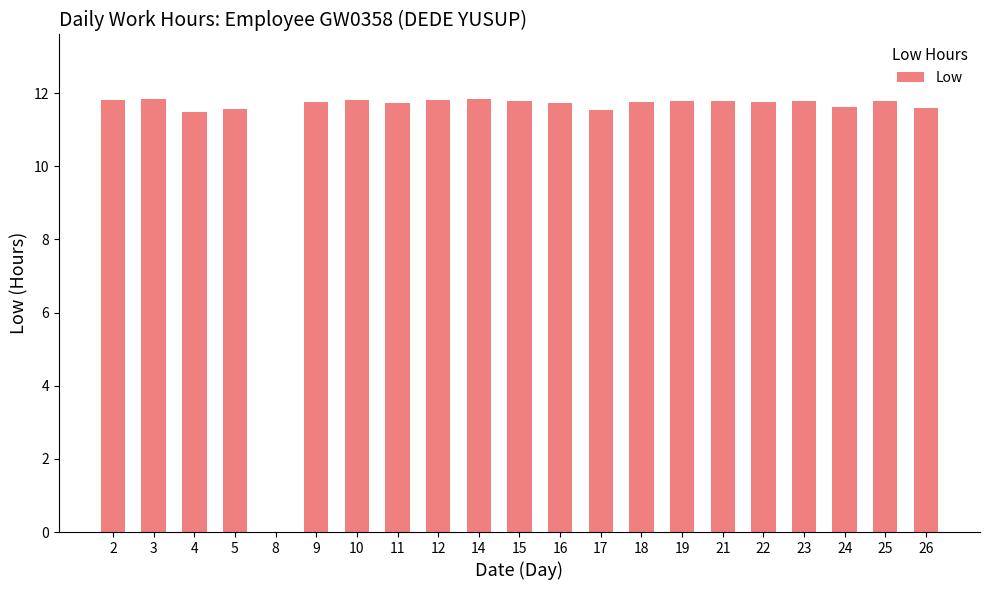

What is the sum of all values?

234.6